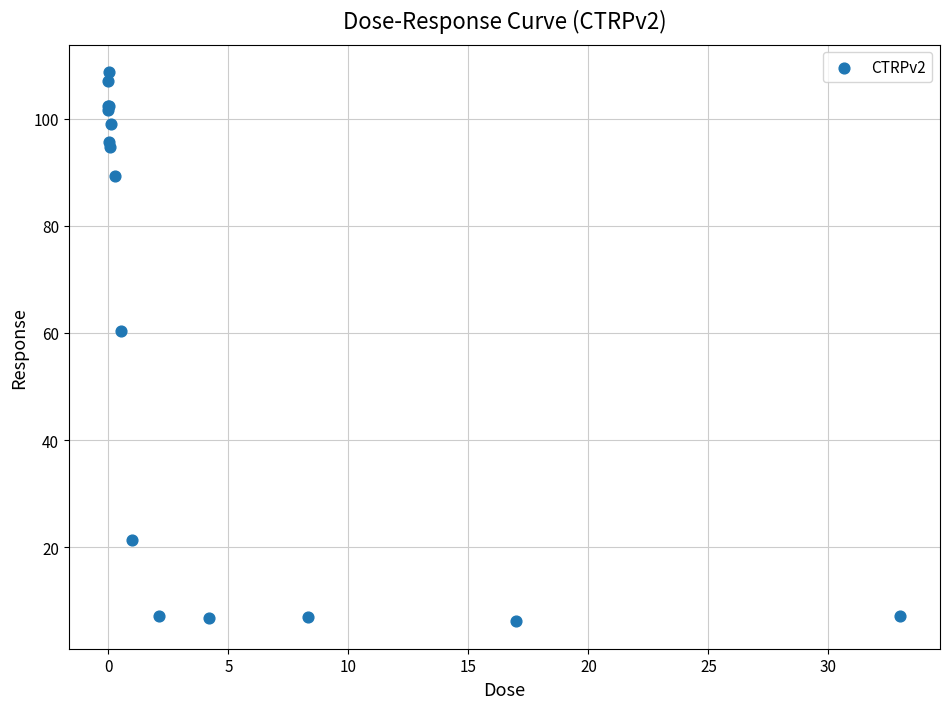

What Y value in the scatter plot is closest to 57?

60.4